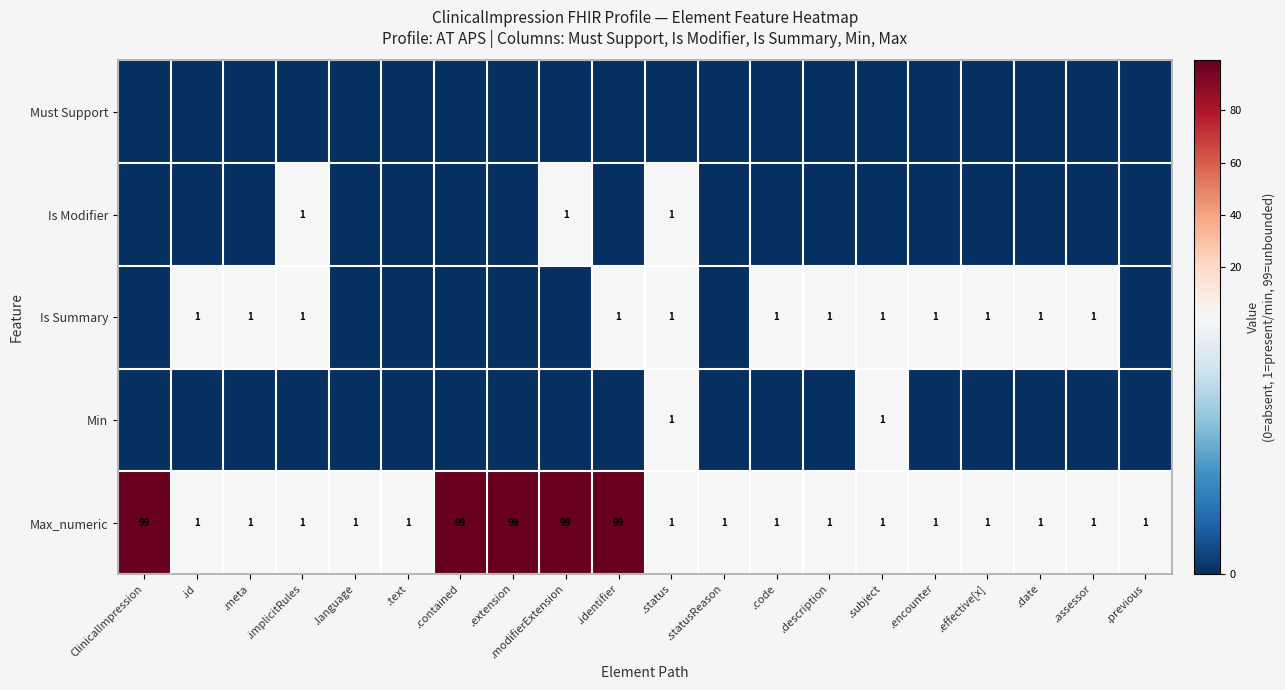

How many data points in Max_numeric are above 1?

5